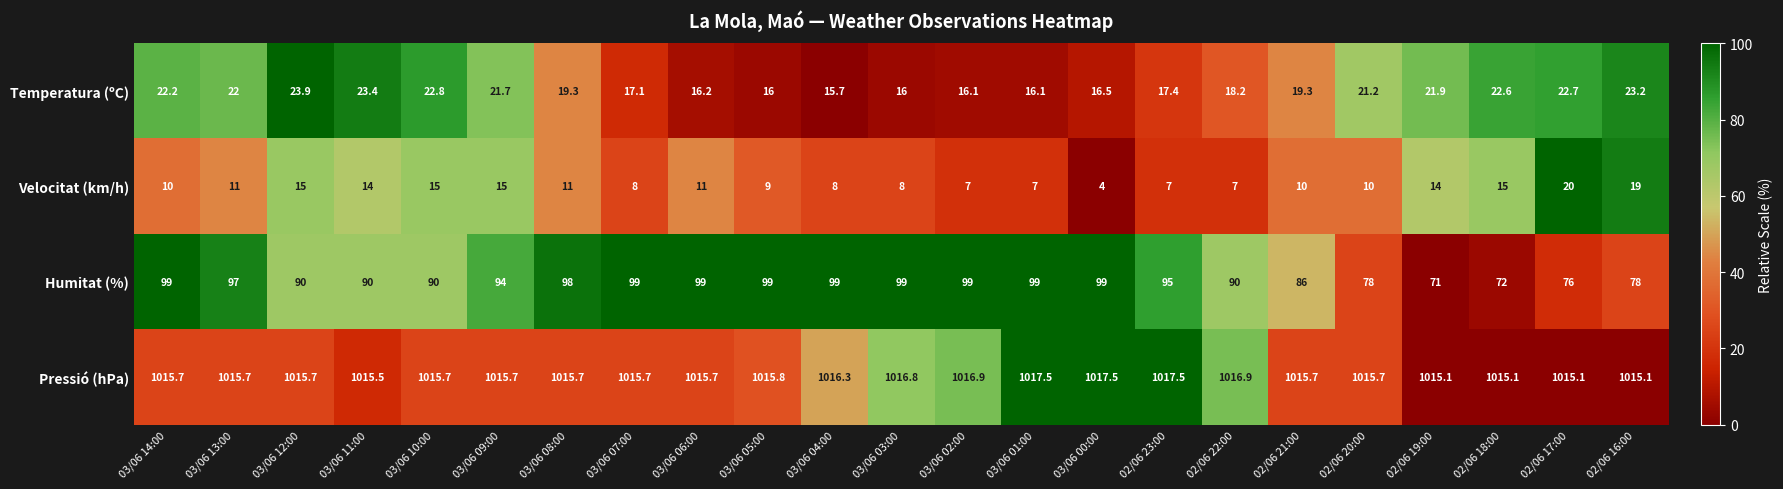

What is the difference between the highest and lowest values at 02/06 21:00?

1005.7